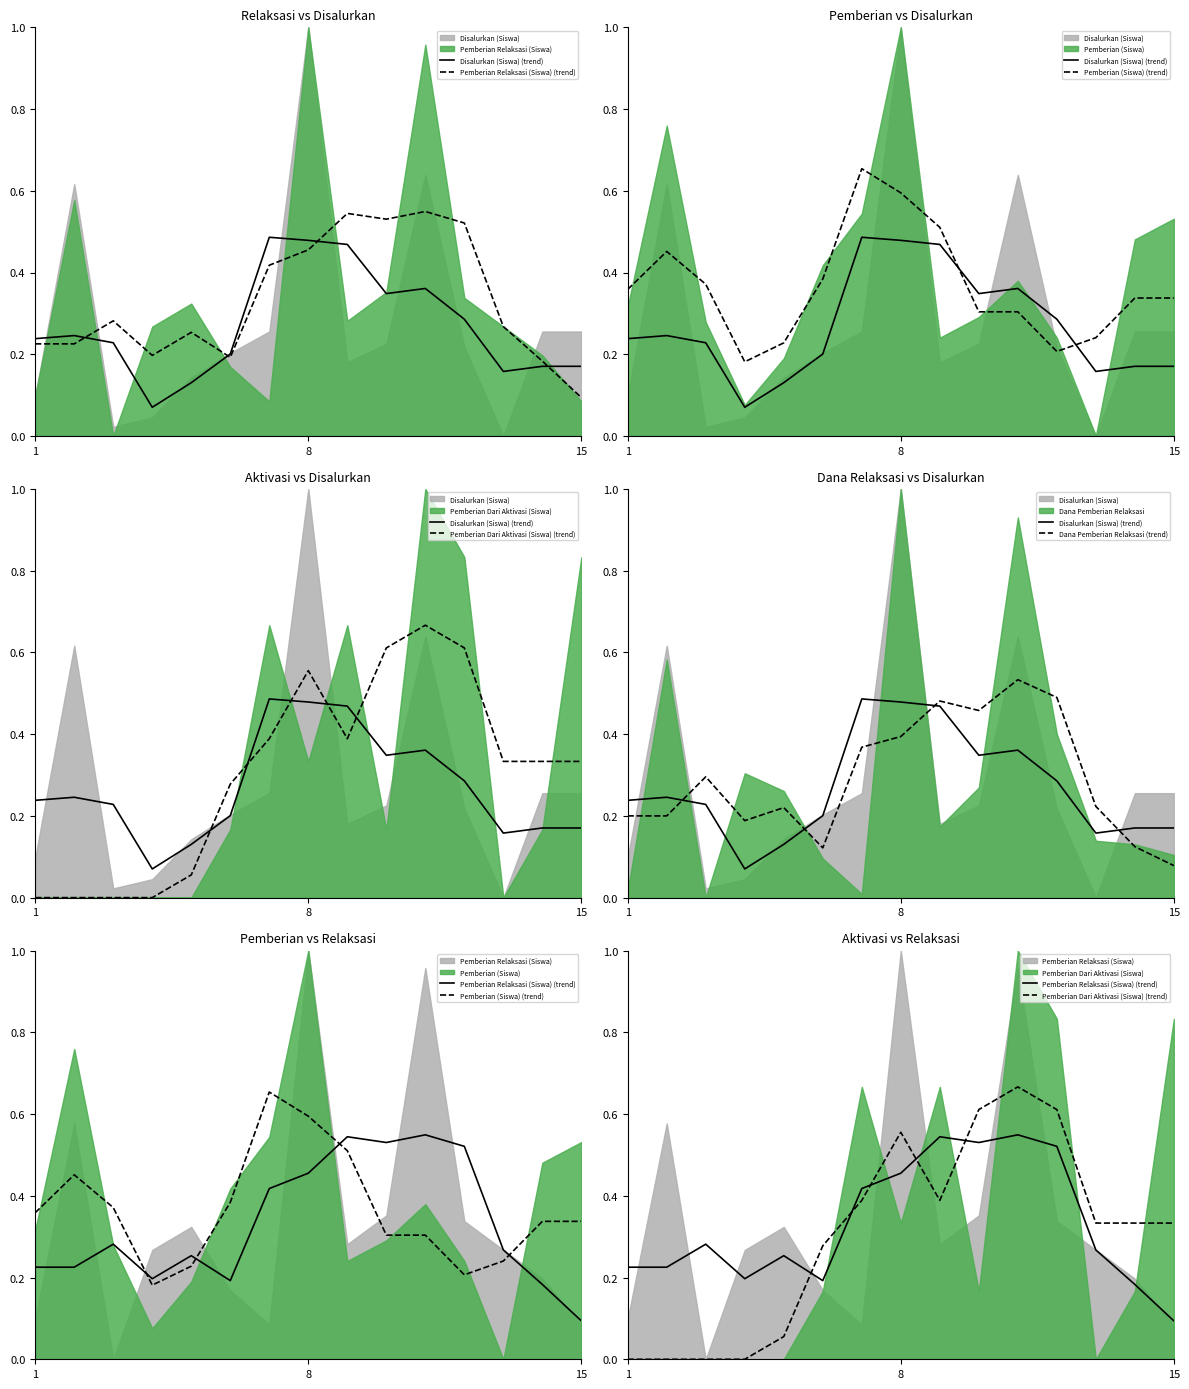

Between 3 and 13, which is larger?

13